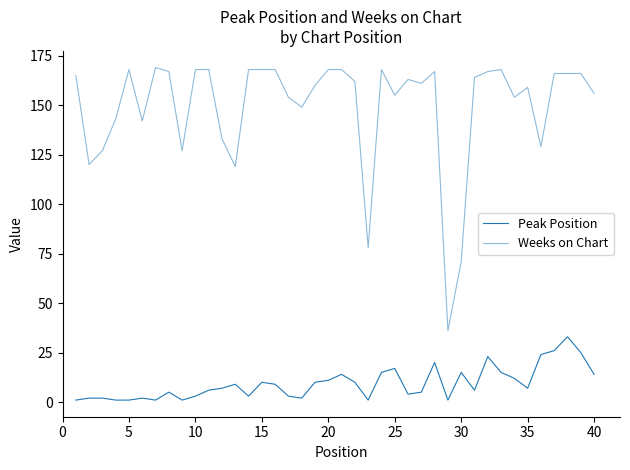

Reading left to right, extract all data points from this chart.

Peak Position: 1	2	2	1	1	2	1	5	1	3	6	7	9	3	10	9	3	2	10	11	14	10	1	15	17	4	5	20	1	15	6	23	15	12	7	24	26	33	25	14
Weeks on Chart: 165	120	127	143	168	142	169	167	127	168	168	133	119	168	168	168	154	149	160	168	168	162	78	168	155	163	161	167	36	71	164	167	168	154	159	129	166	166	166	156